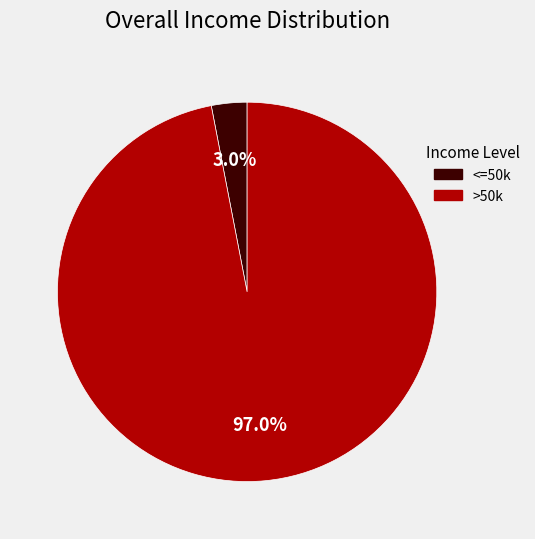

How many slices are in this pie chart?

2